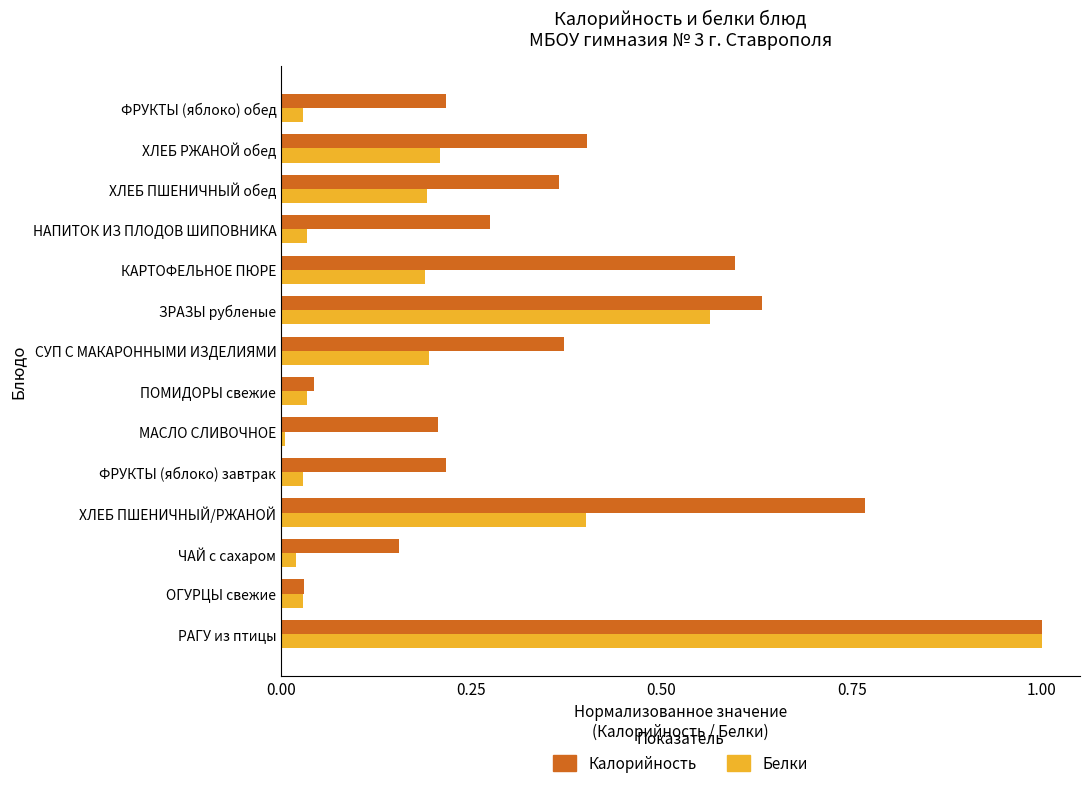

What is the sum of all Калорийность values?

5.3